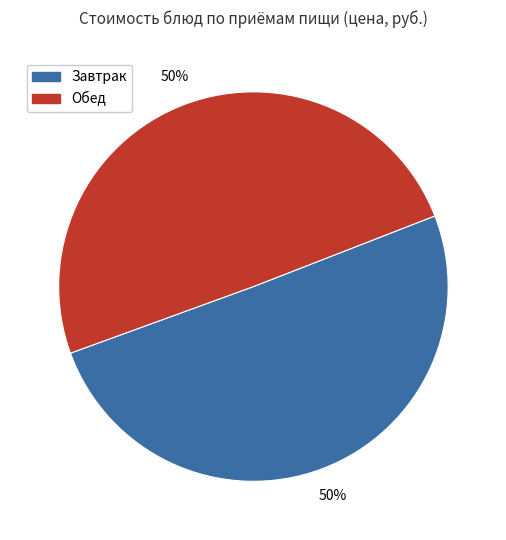

Is there any slice that represents more than half of the pie?

No